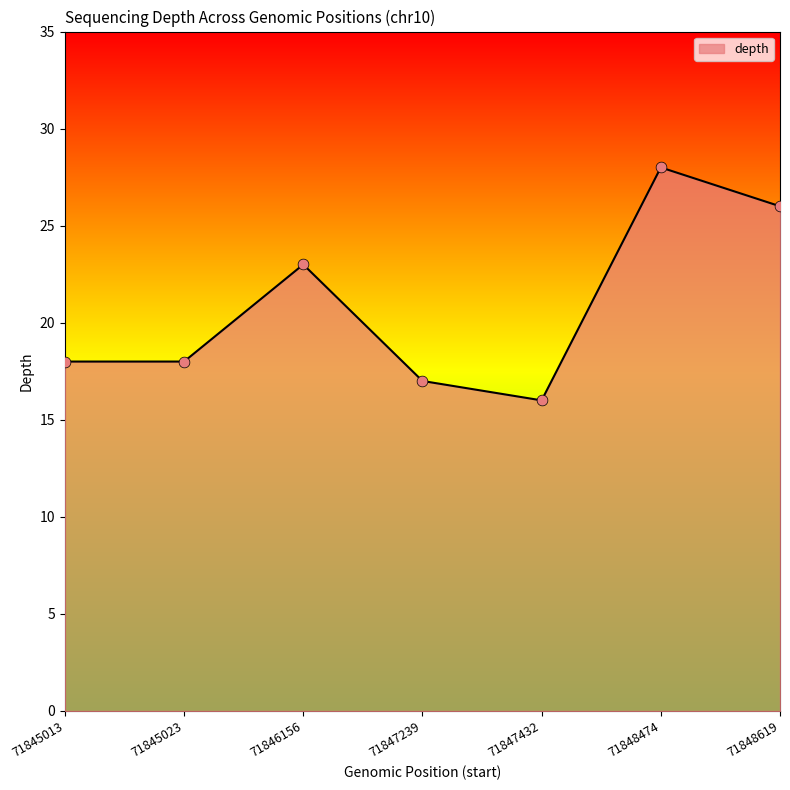

What is the change in value from 71845023 to 71847432?

-2